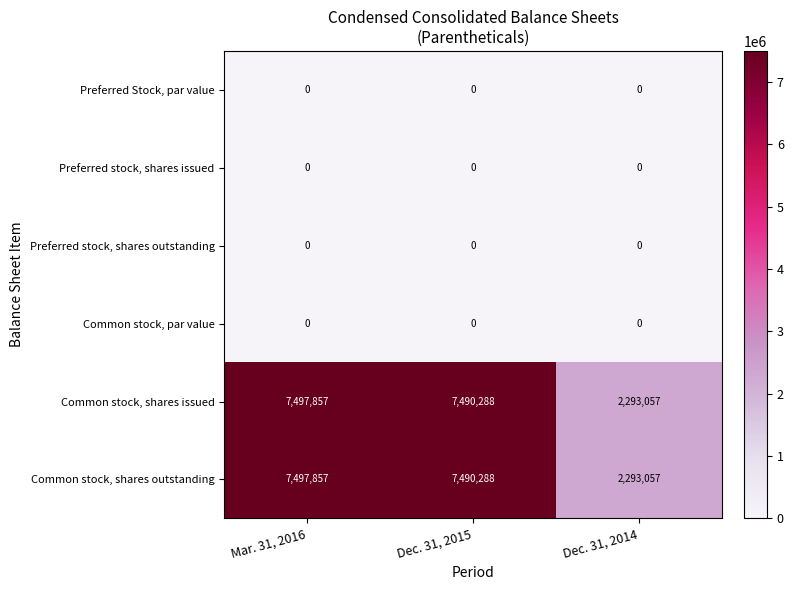

Which label corresponds to the largest value in the chart?

Mar. 31, 2016